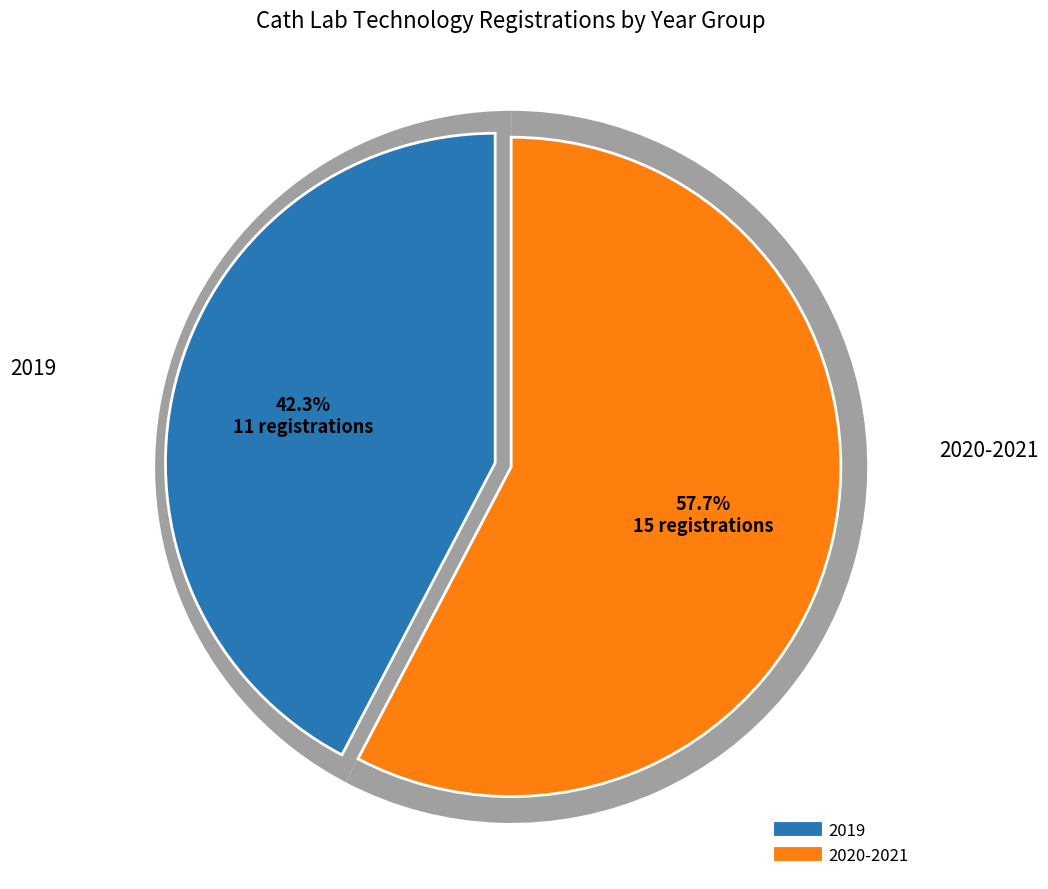

To the nearest percent, what portion does 2019 represent?

42%